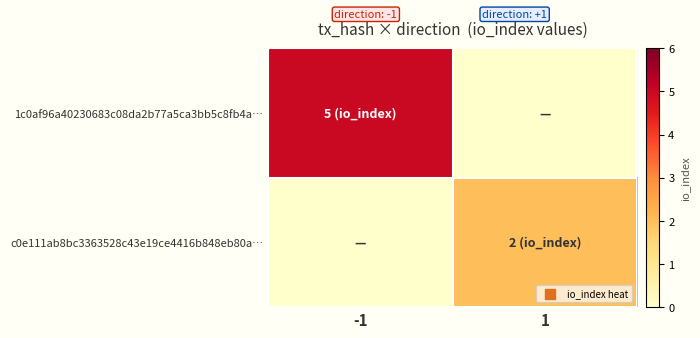

Count the number of data series in this chart.

2